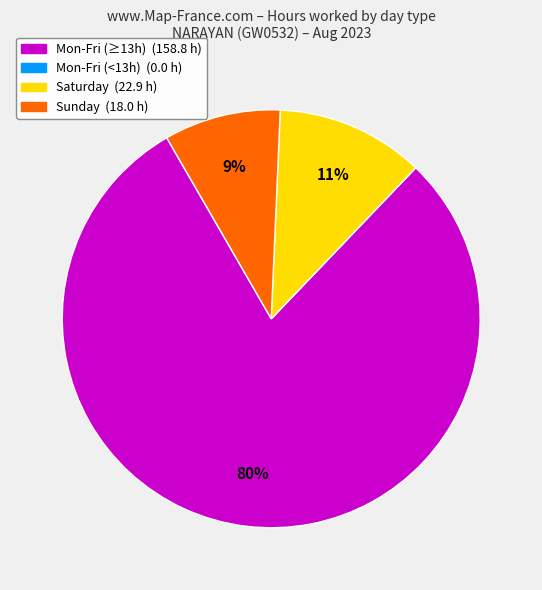

Does any single category account for the majority?

Yes